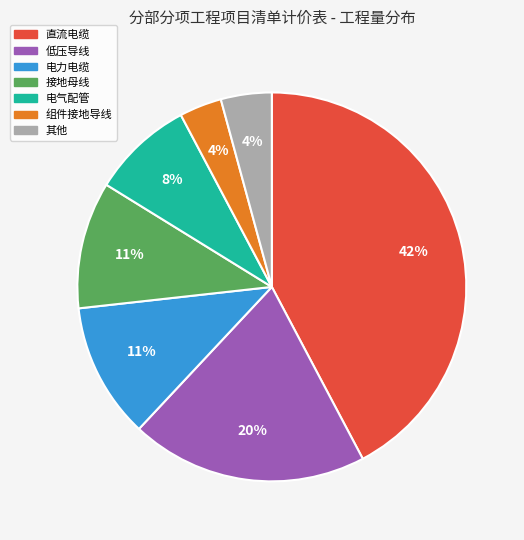

To the nearest percent, what is the average slice percentage?

14%